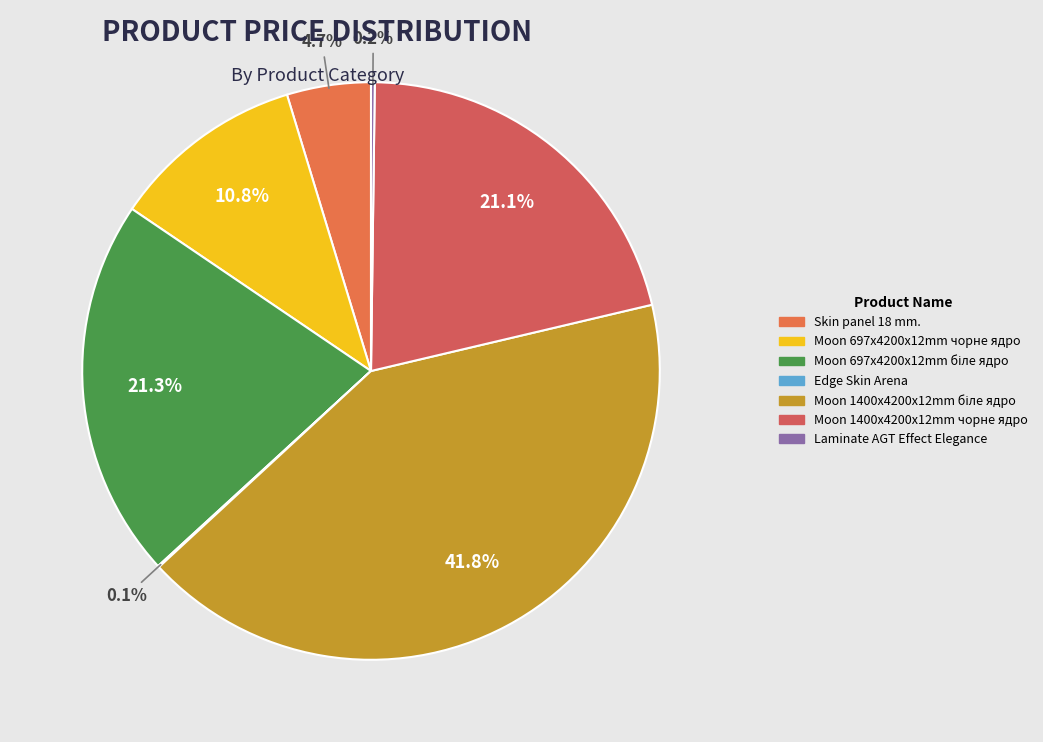

What is the ratio of the value at Moon 697x4200x12mm біле ядро to the value at Moon 1400x4200x12mm біле ядро?

0.5